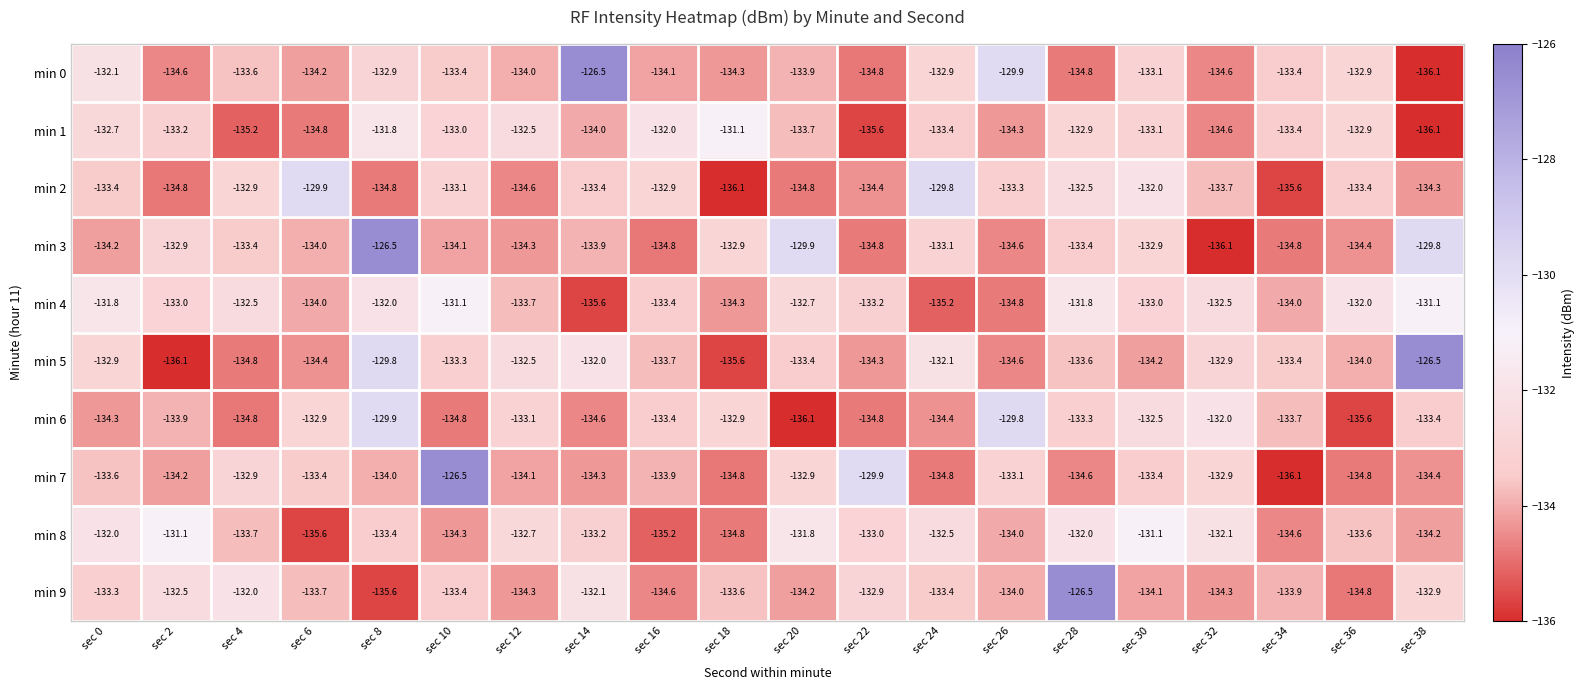

What value does the min 9 series have at sec 8?

-135.6